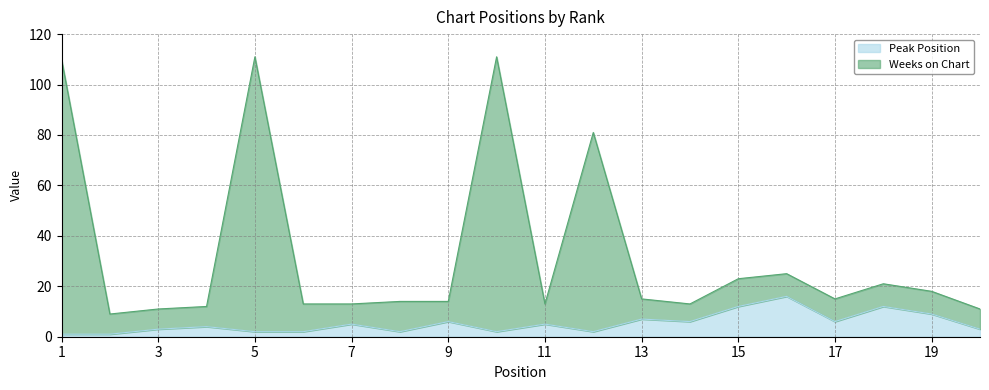

At how many categories does at least one series exceed 91?

3